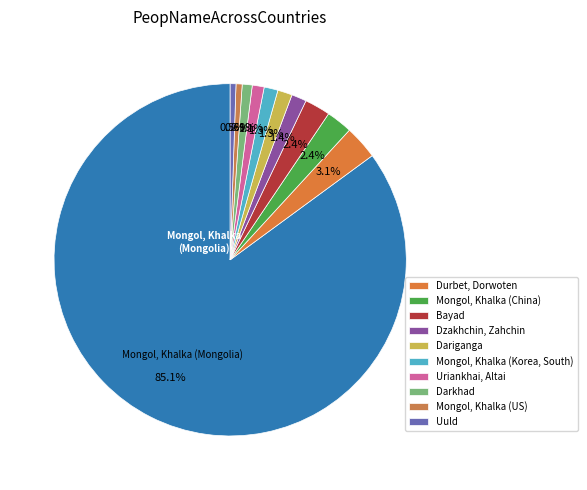

Count the number of slices in the pie.

11